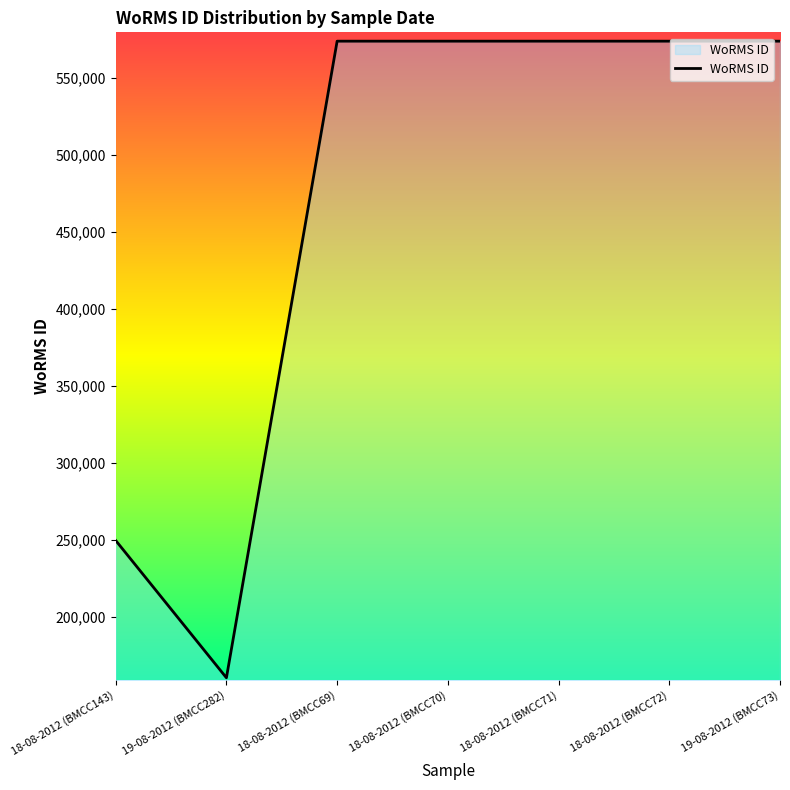

Is it true that the value at 18-08-2012 (BMCC69) is 573955?

True